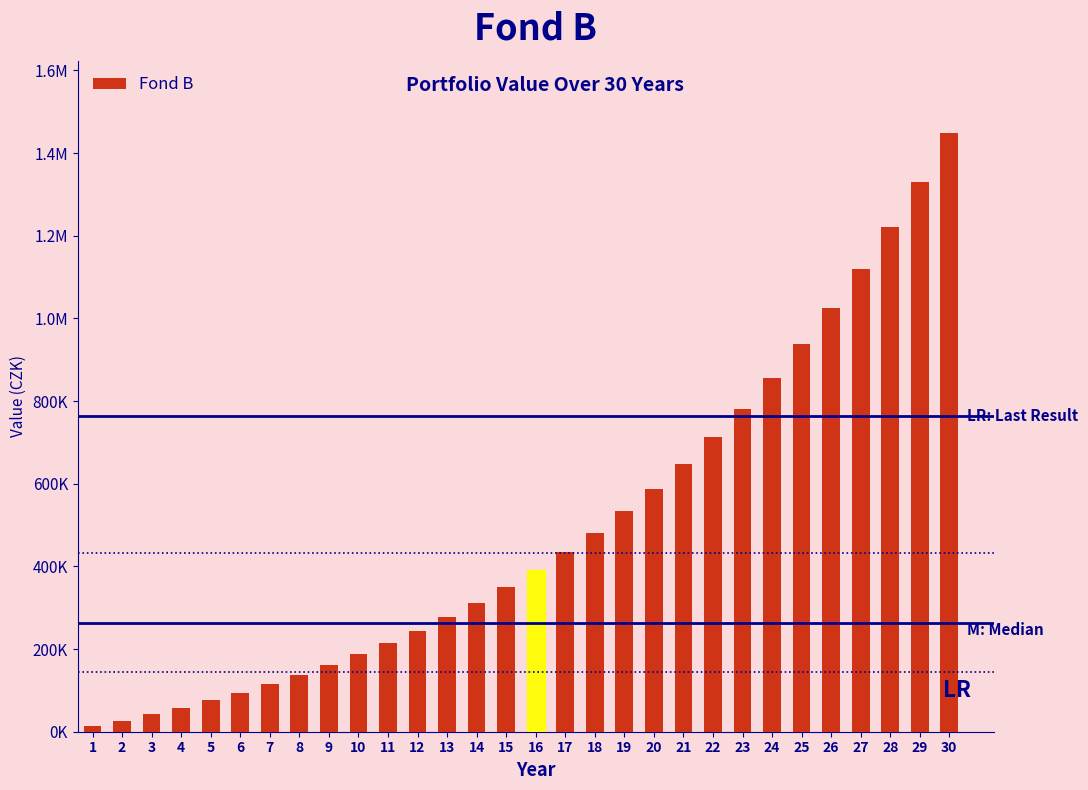

Are the bars horizontal?

No